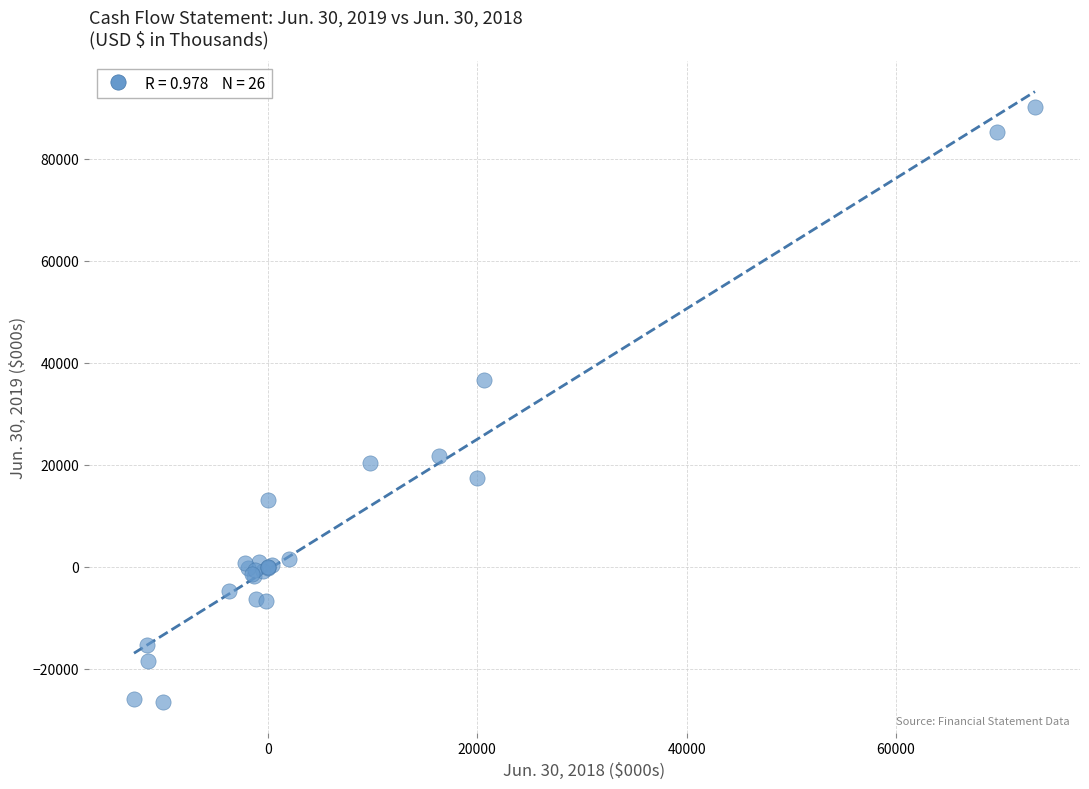

What Y value in the scatter plot is closest to 31763?

36636